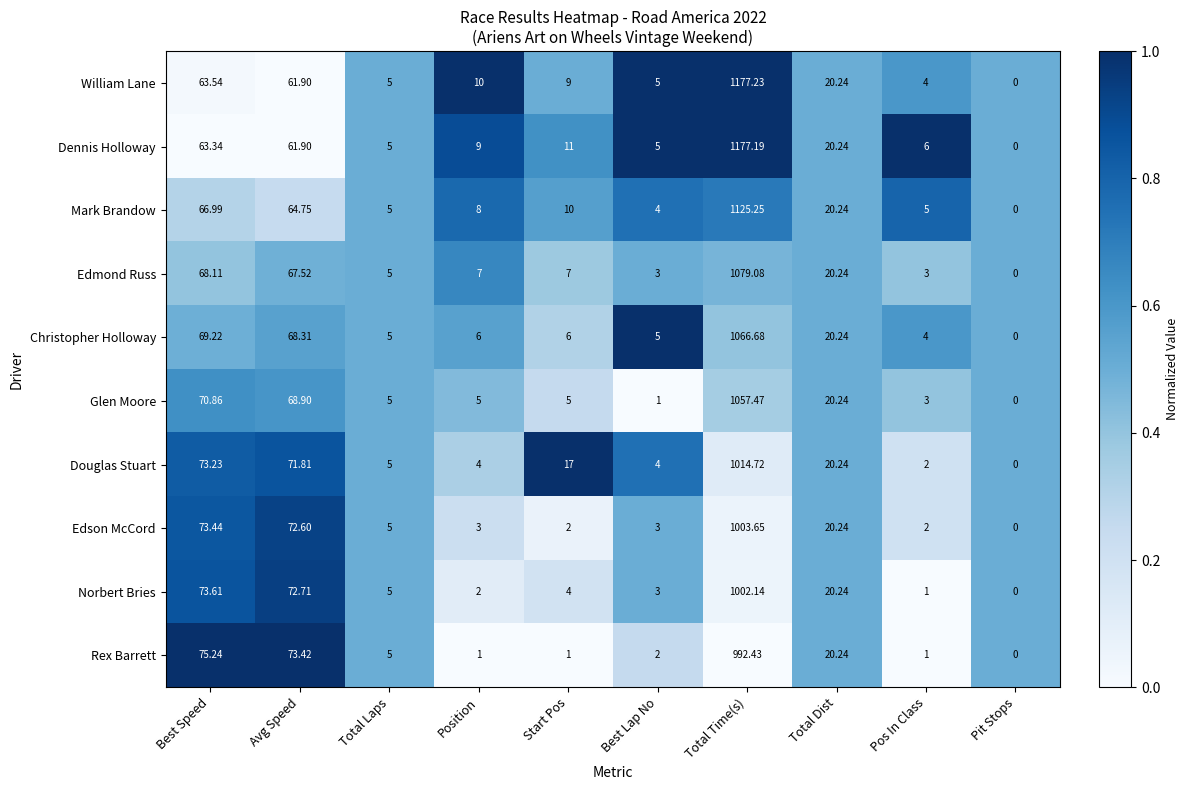

Is the value of Norbert Bries at Position greater than the value of Rex Barrett at Pos In Class?

Yes